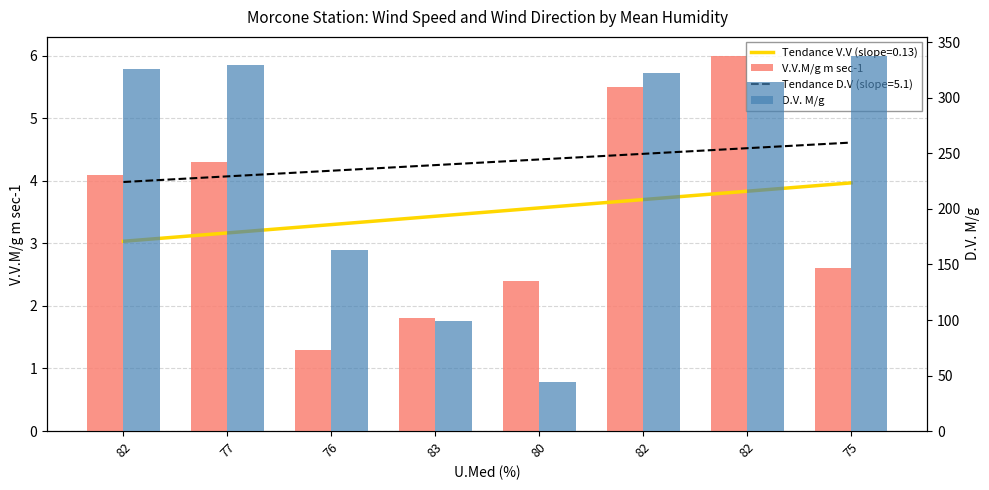

What is the label of the 2nd bar from the left?

77